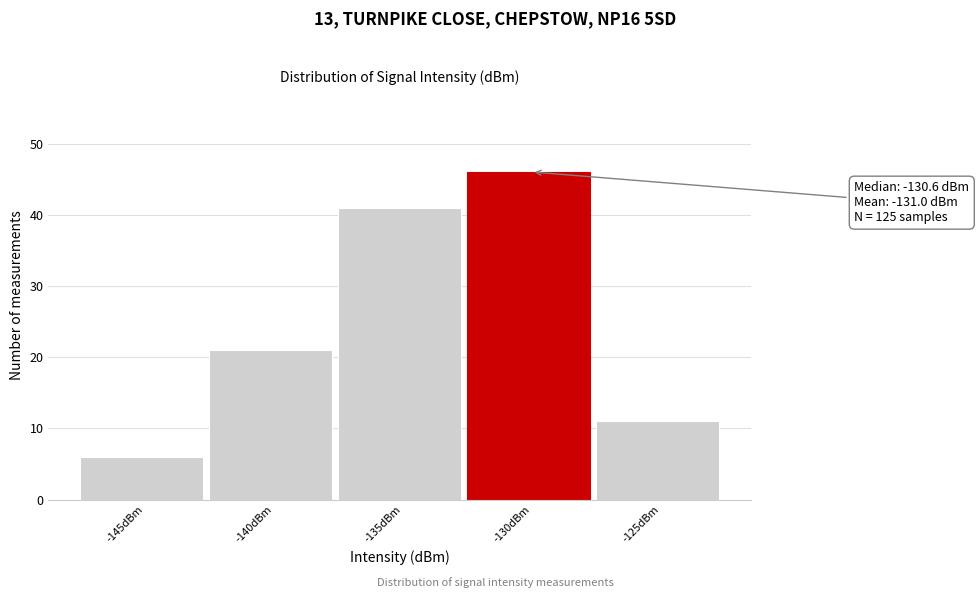

Reading left to right, extract all data points from this chart.

-145dBm=6	-140dBm=21	-135dBm=41	-130dBm=46	-125dBm=11